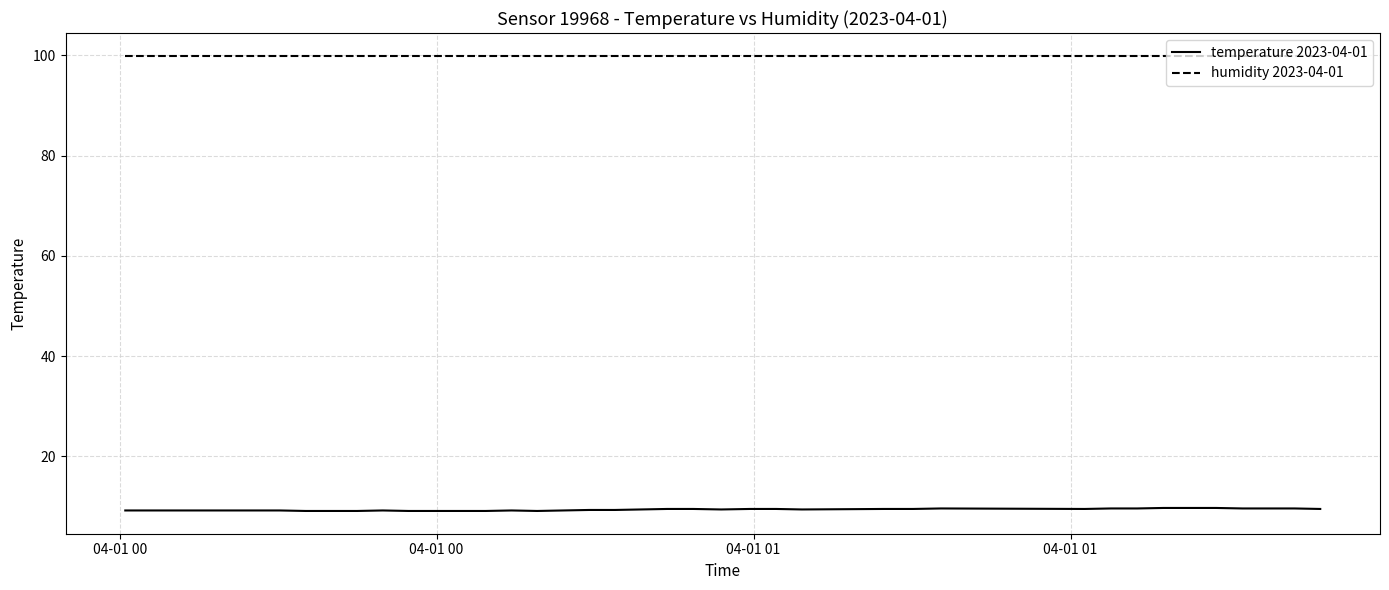

What is the smallest value displayed?

9.1